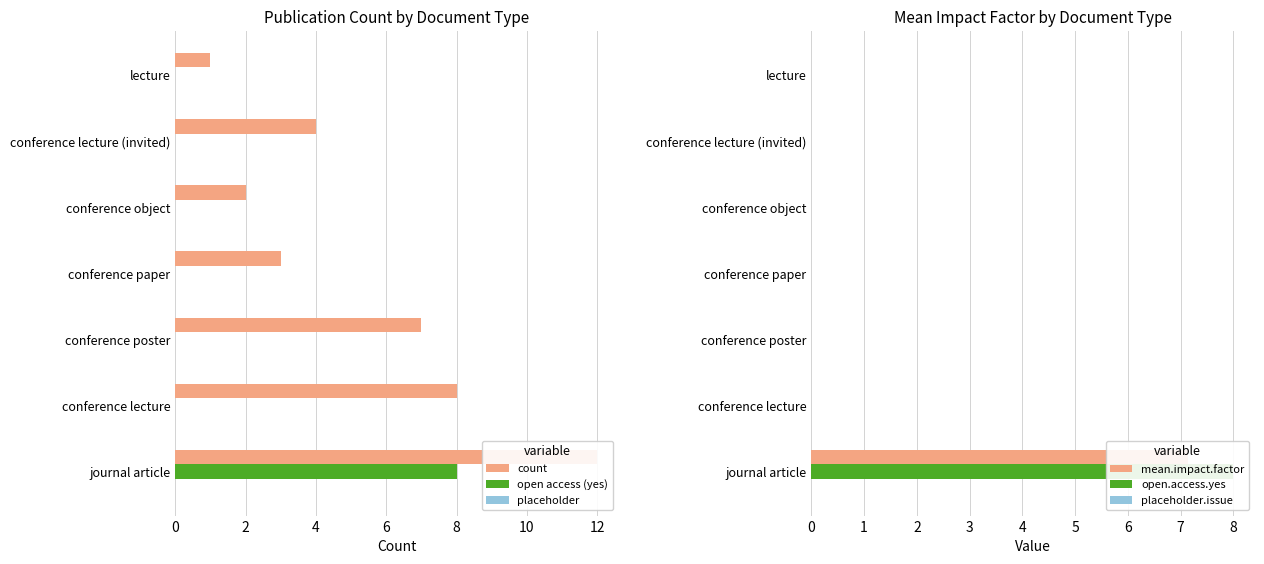

Which series has the widest spread of values?

count